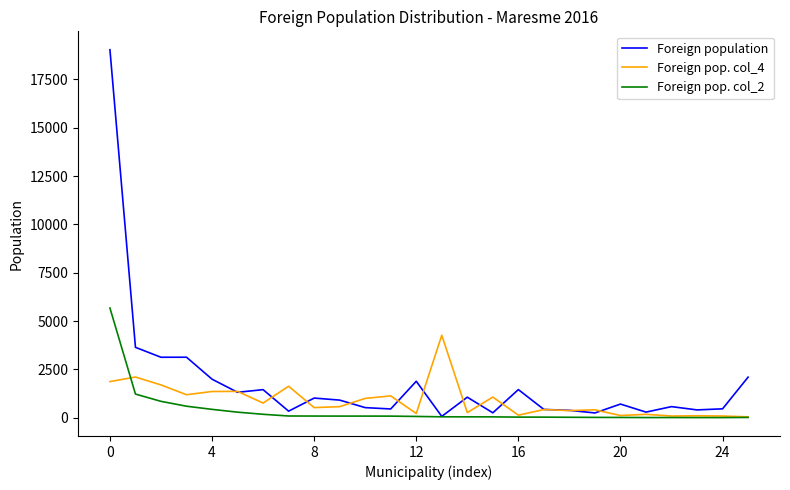

Which series has the largest range (max minus min)?

Foreign population